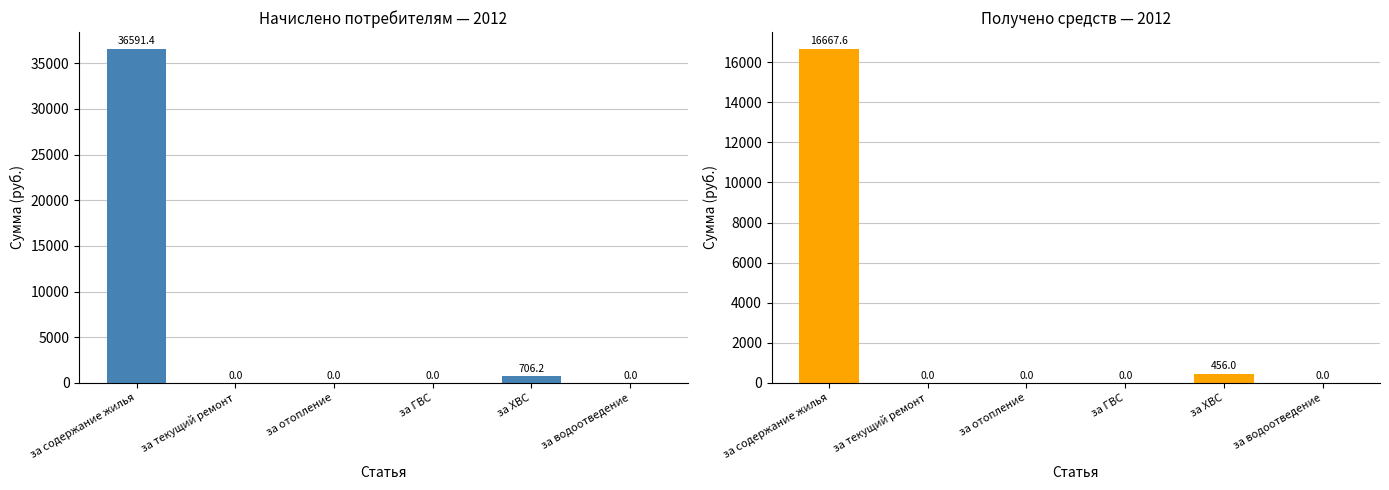

How many data points in Получено are above 0?

2